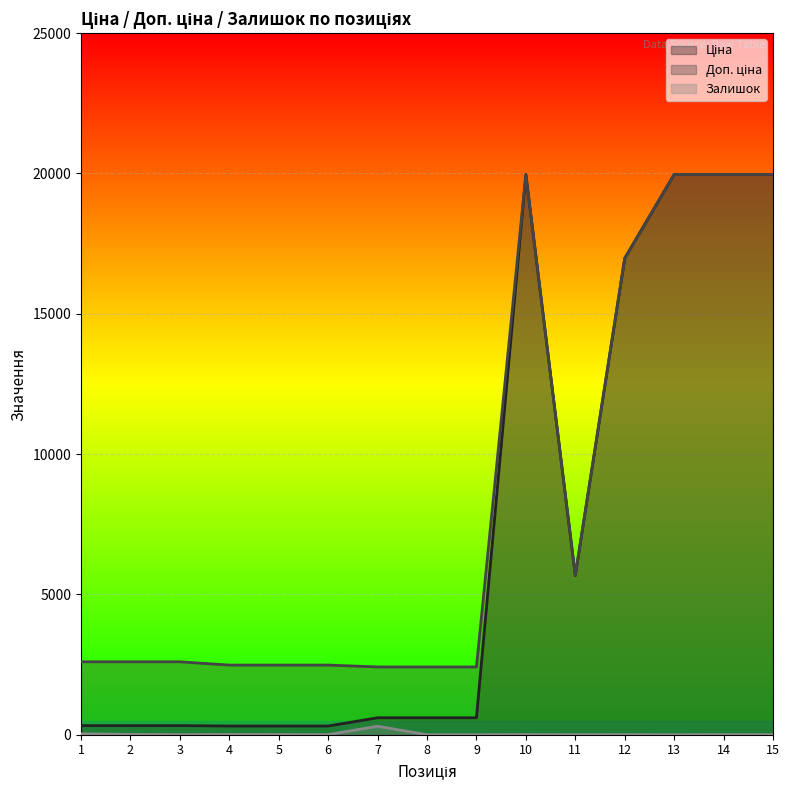

Where is Доп. ціна nearest to the value 11189?

11